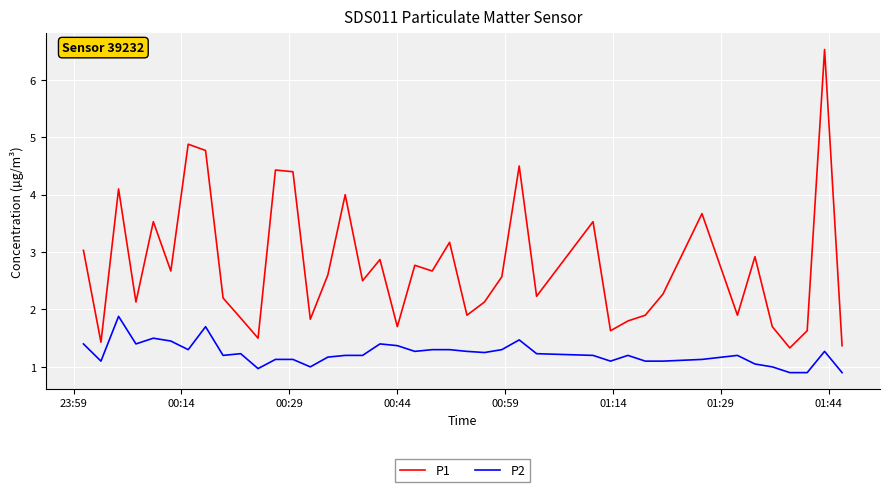

What is the smallest value displayed?

0.9